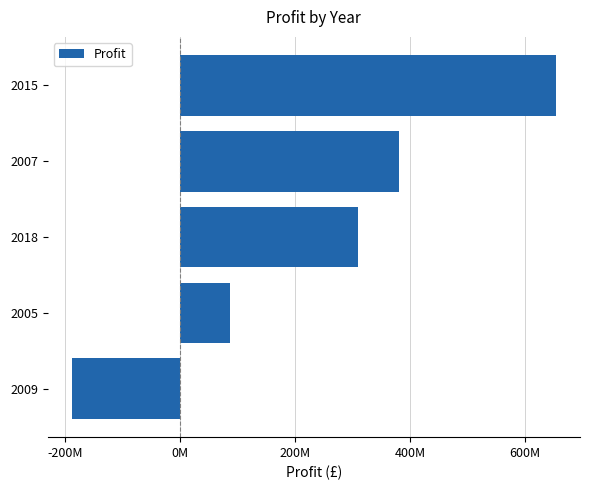

Are the bars horizontal?

Yes